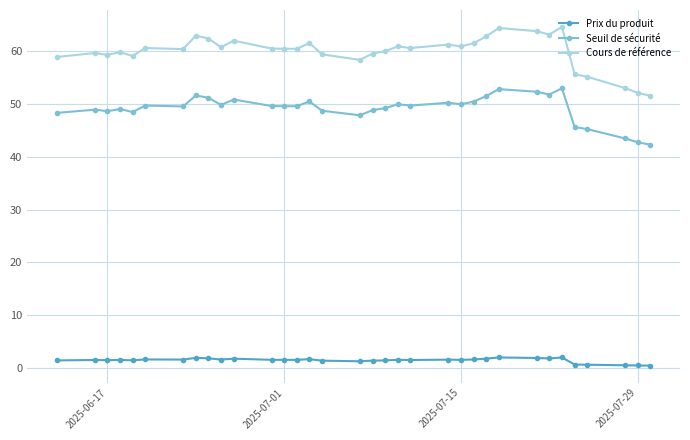

Which series has the widest spread of values?

Cours de référence